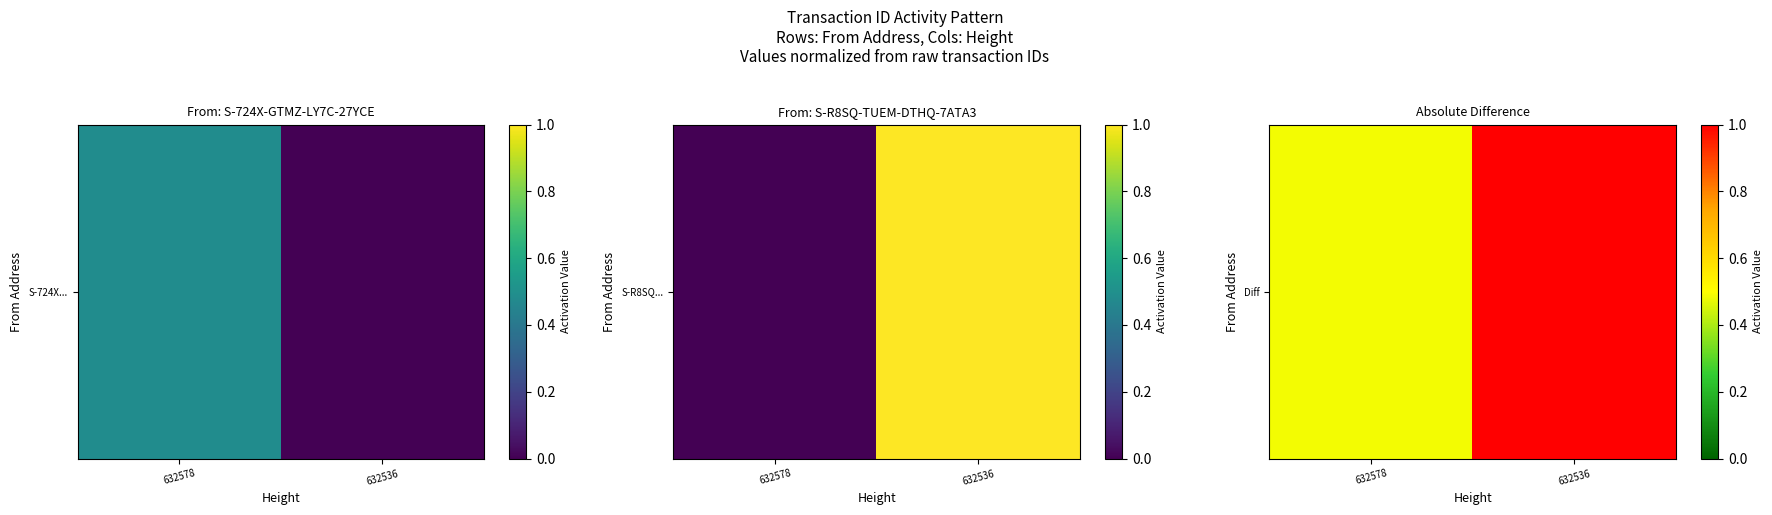

List the labels in order of value, smallest first.

632578, 632536